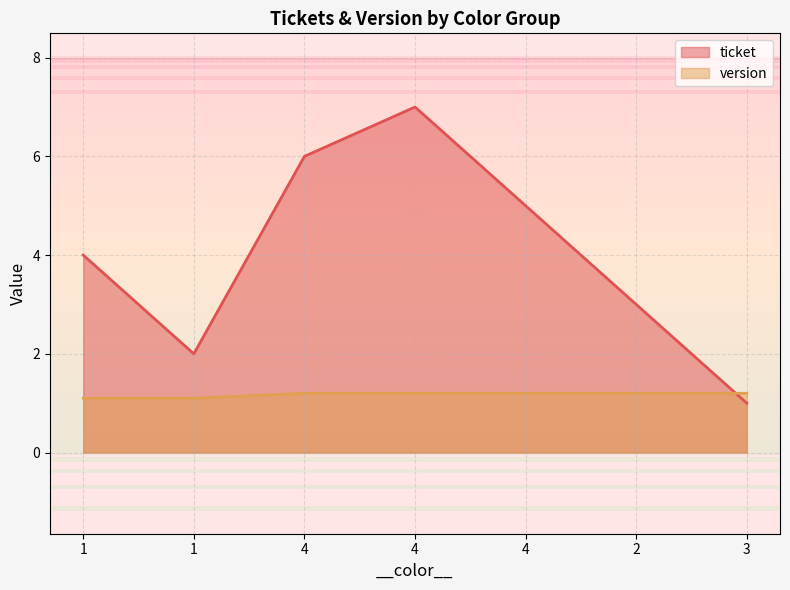

At which label is version closest to 1?

1